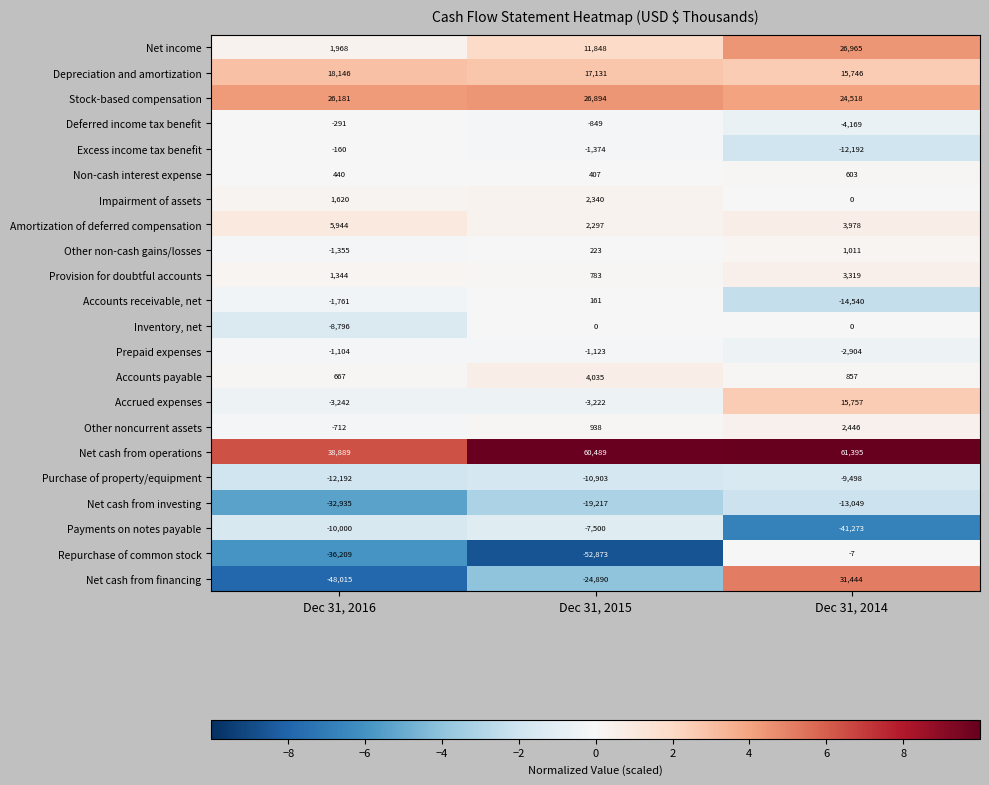

What is the difference between the Other noncurrent assets values at Dec 31, 2015 and Dec 31, 2016?

1650